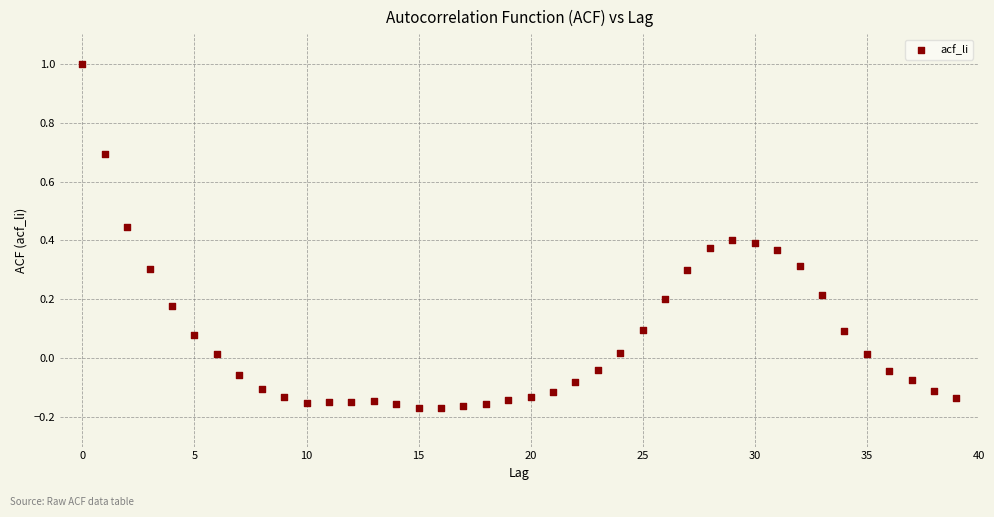

What is the range of Y values (max minus min)?

1.2